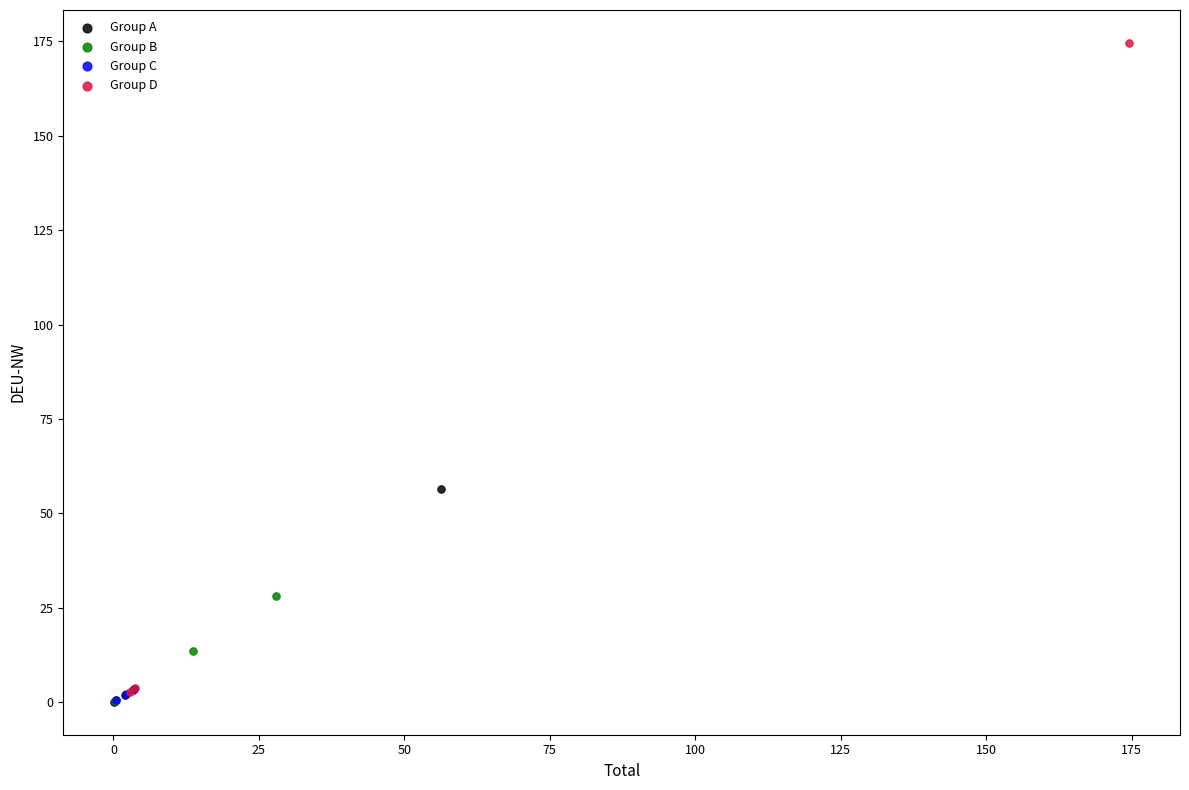

Which series reaches the maximum Y coordinate?

Group D